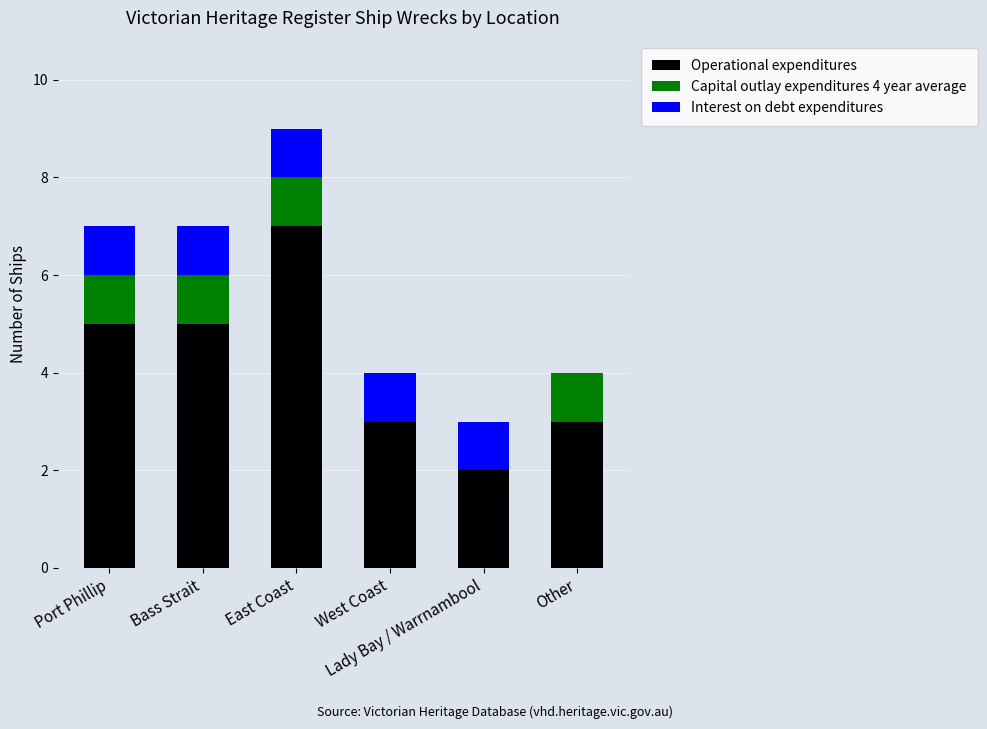

What is the highest value of the Operational expenditures series?

7